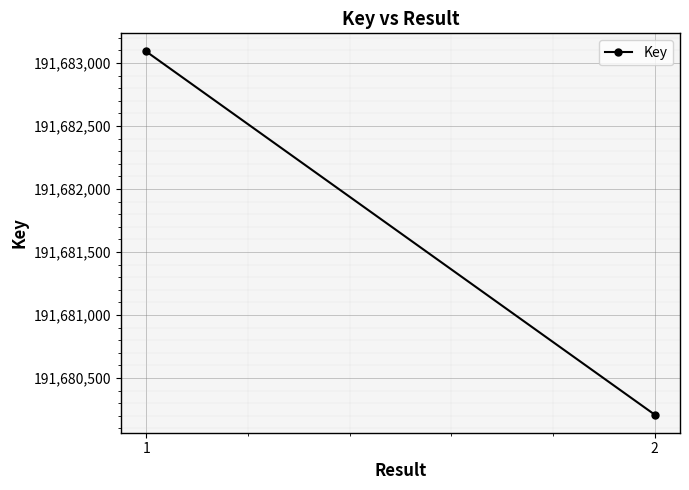

Which label corresponds to the smallest value in the chart?

2